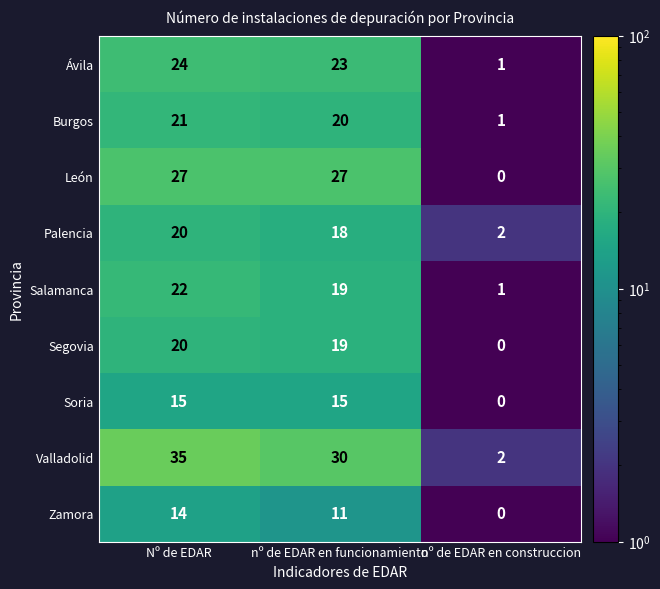

What is the highest value of the Valladolid series?

35